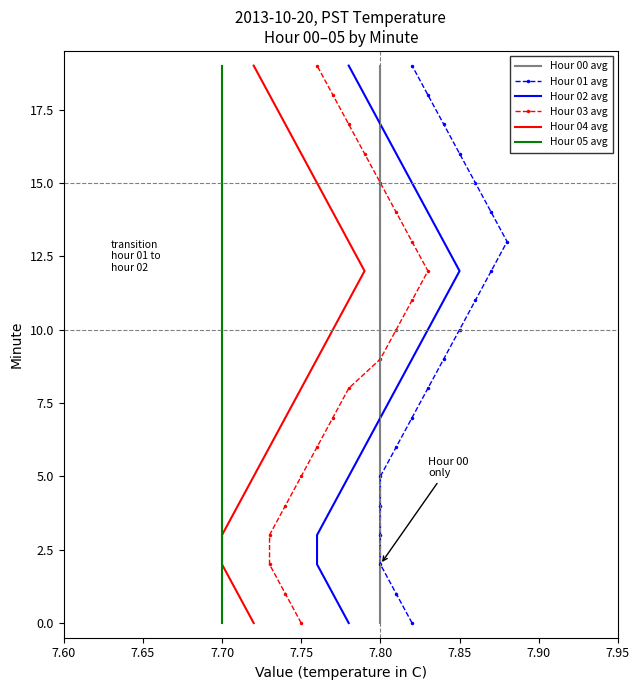

Between 7.75 and 12, which is larger?

12